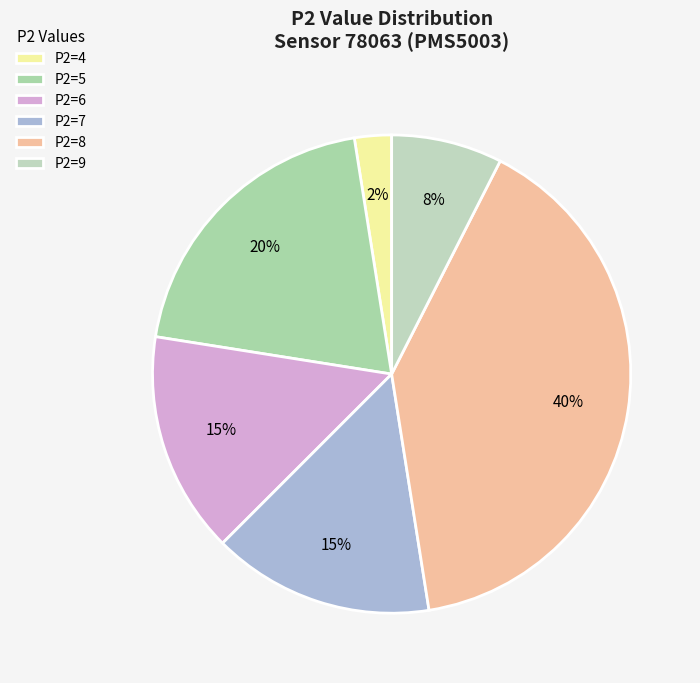

Which slice is the smallest?

P2=4